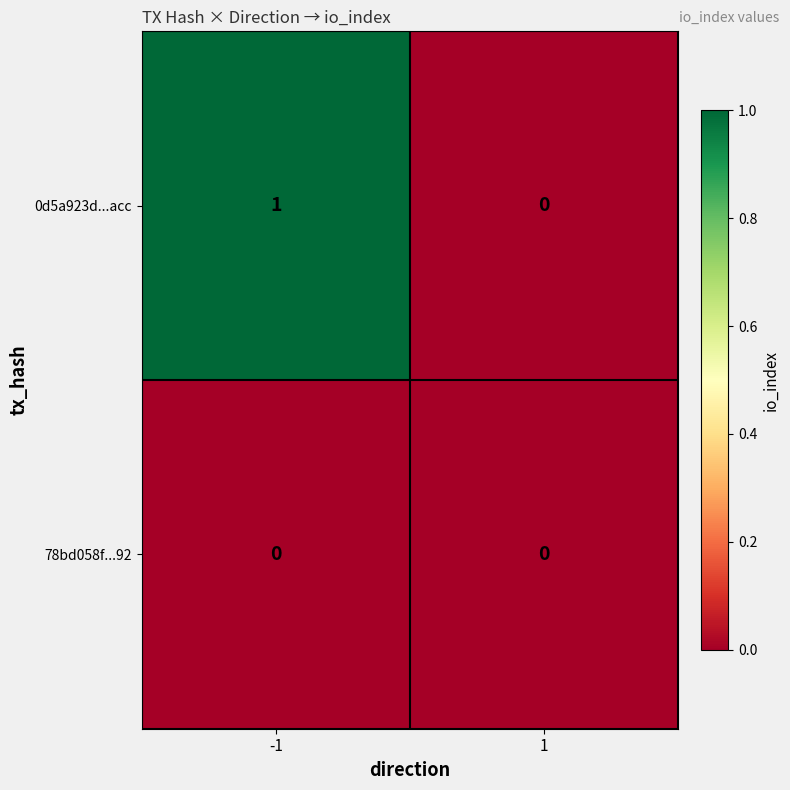

List the series in order of their overall mean, lowest first.

78bd058f...92, 0d5a923d...acc